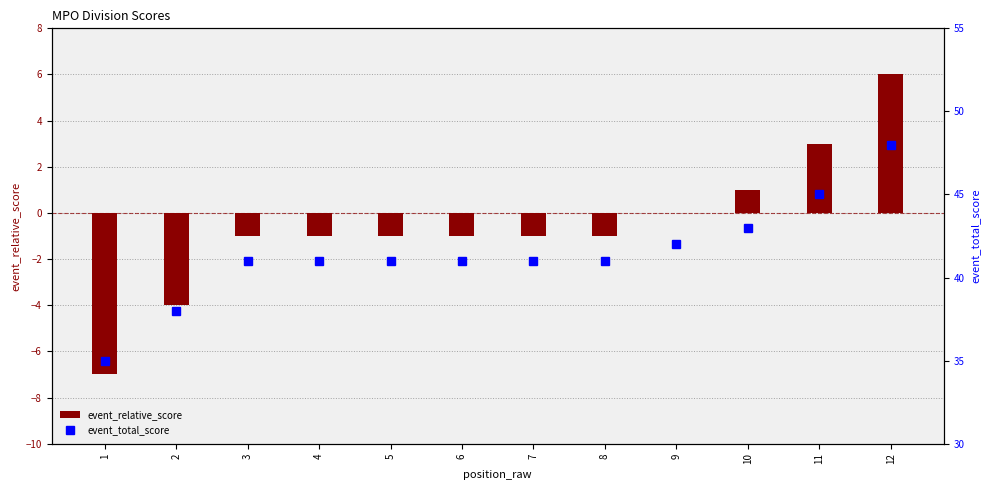

List the labels in order of value, largest first.

12, 11, 10, 9, 3, 4, 5, 6, 7, 8, 2, 1